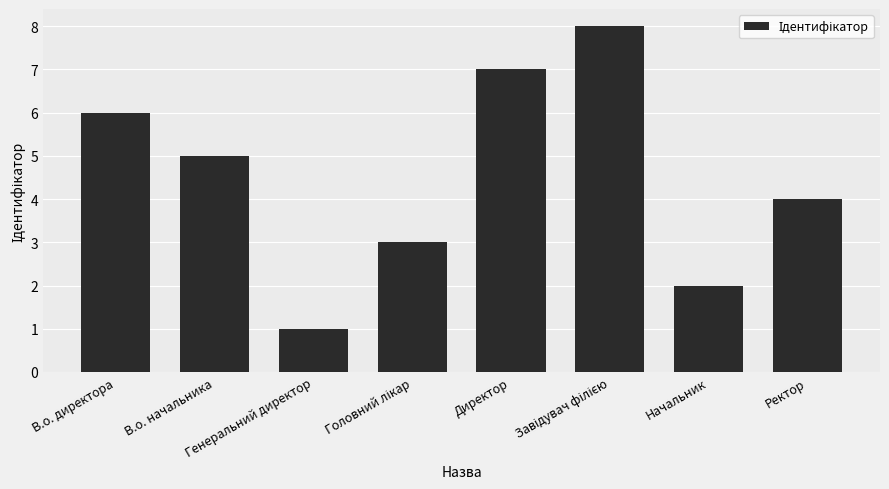

What is the difference between the second highest and second lowest values?

5